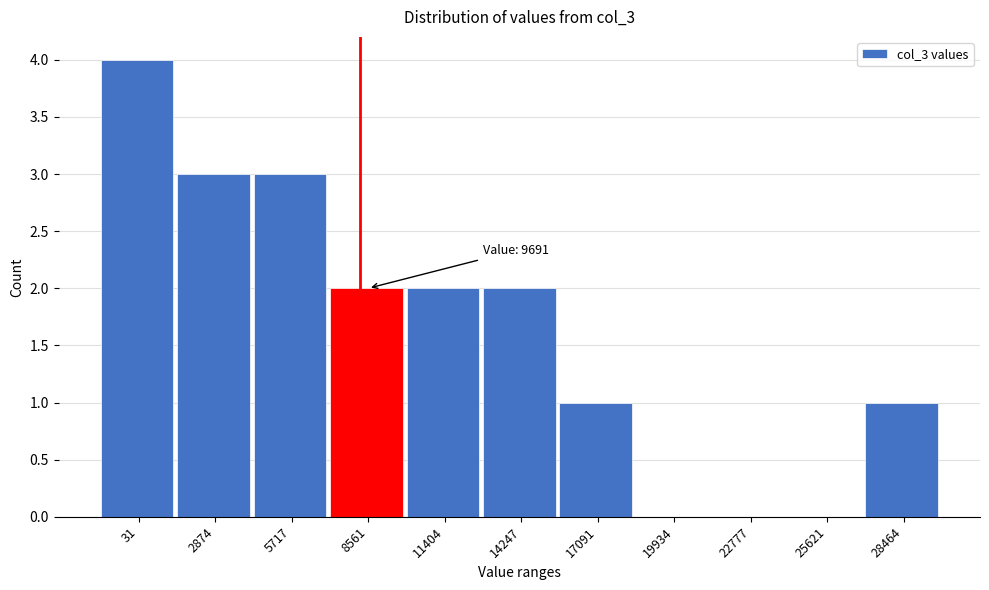

Reading left to right, what are all the values shown in this chart?

31=4	2874=3	5717=3	8561=2	11404=2	14247=2	17091=1	19934=0	22777=0	25621=0	28464=1